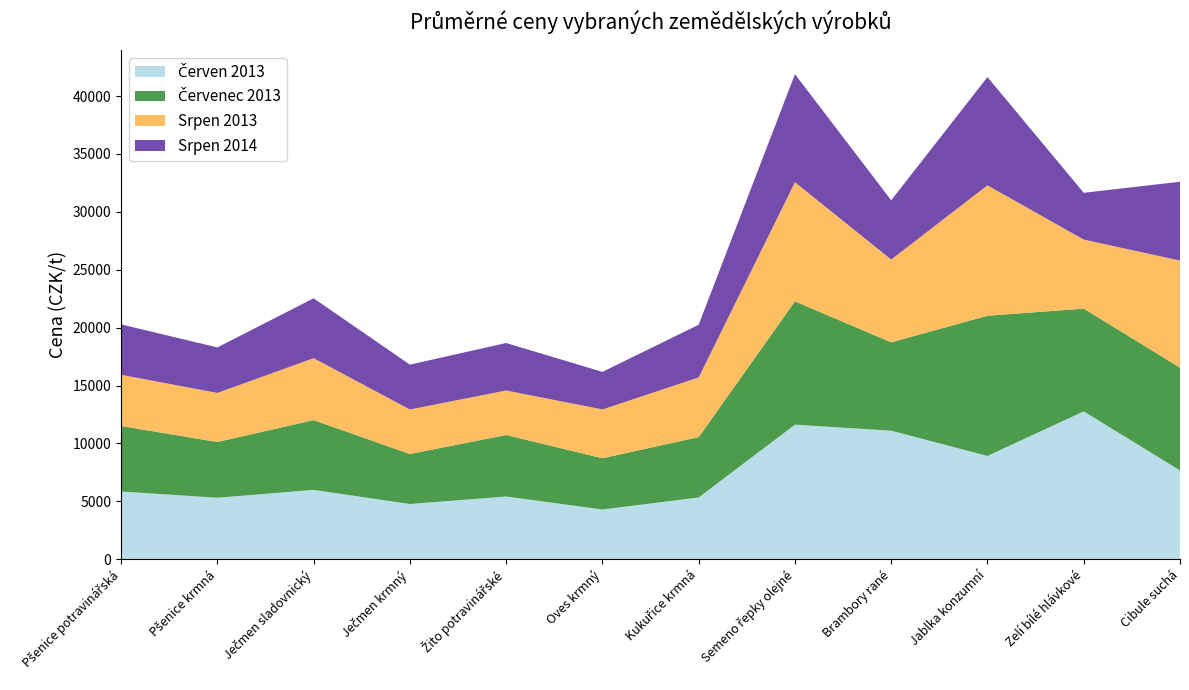

Reading left to right, extract all data points from this chart.

Červen 2013: Pšenice potravinářská=5847	Pšenice krmná=5306	Ječmen sladovnický=5985	Ječmen krmný=4766	Žito potravinářské=5413	Oves krmný=4292	Kukuřice krmná=5331	Semeno řepky olejné=11621	Brambory rané=11100	Jablka konzumní=8919	Zelí bílé hlávkové=12767	Cibule suchá=7667
Červenec 2013: Pšenice potravinářská=5656	Pšenice krmná=4815	Ječmen sladovnický=6029	Ječmen krmný=4319	Žito potravinářské=5314	Oves krmný=4427	Kukuřice krmná=5210	Semeno řepky olejné=10652	Brambory rané=7630	Jablka konzumní=12110	Zelí bílé hlávkové=8876	Cibule suchá=8876
Srpen 2013: Pšenice potravinářská=4424	Pšenice krmná=4241	Ječmen sladovnický=5348	Ječmen krmný=3846	Žito potravinářské=3844	Oves krmný=4216	Kukuřice krmná=5160	Semeno řepky olejné=10289	Brambory rané=7156	Jablka konzumní=11264	Zelí bílé hlávkové=5965	Cibule suchá=9250
Srpen 2014: Pšenice potravinářská=4353	Pšenice krmná=3930	Ječmen sladovnický=5173	Ječmen krmný=3874	Žito potravinářské=4100	Oves krmný=3245	Kukuřice krmná=4550	Semeno řepky olejné=9333	Brambory rané=5114	Jablka konzumní=9351	Zelí bílé hlávkové=4040	Cibule suchá=6809